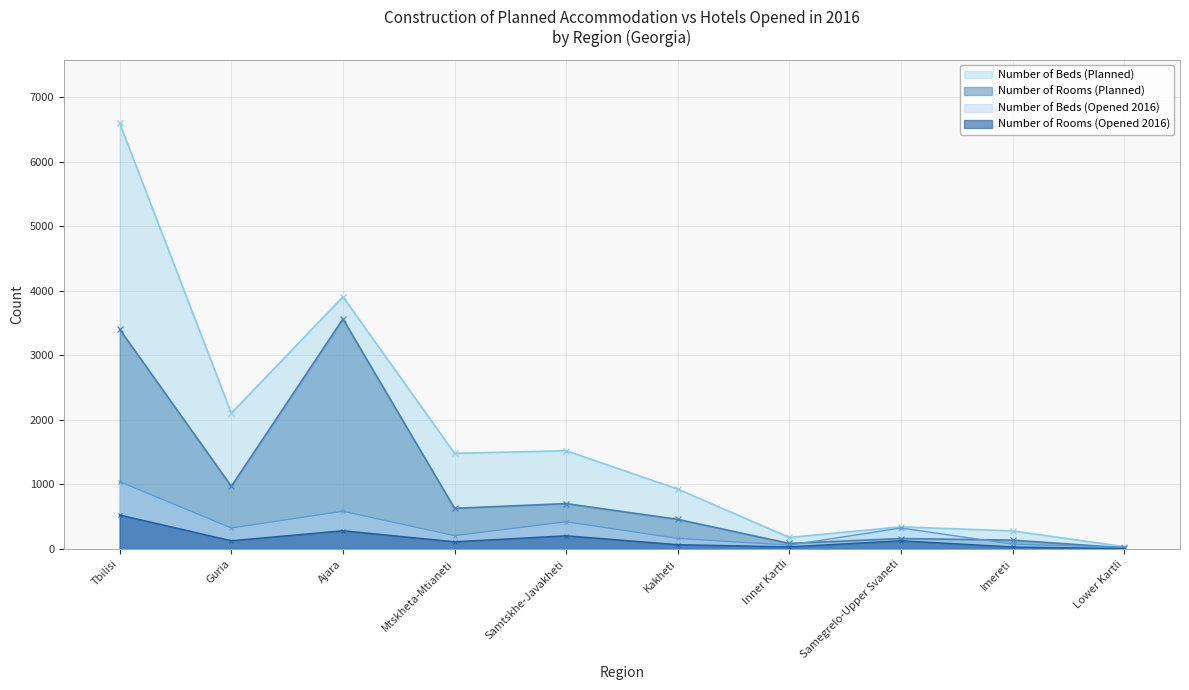

What is the difference between the highest and lowest values at Ajara?

3623